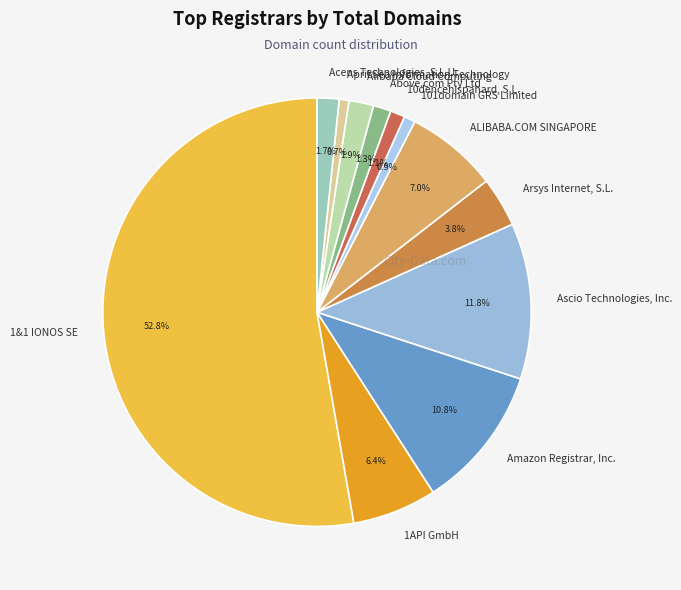

To the nearest percent, what percentage of the pie is ALIBABA.COM SINGAPORE?

7%